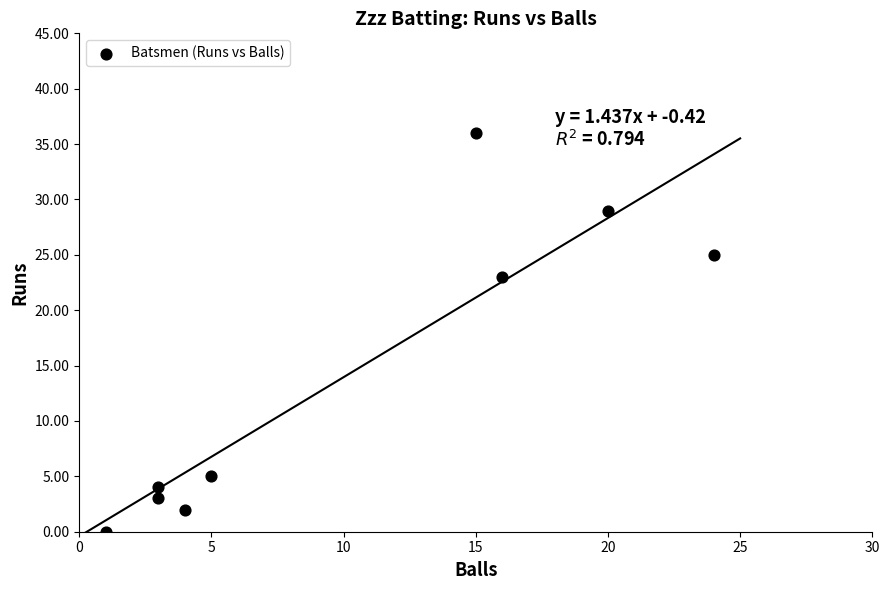

What is the average X value?

10